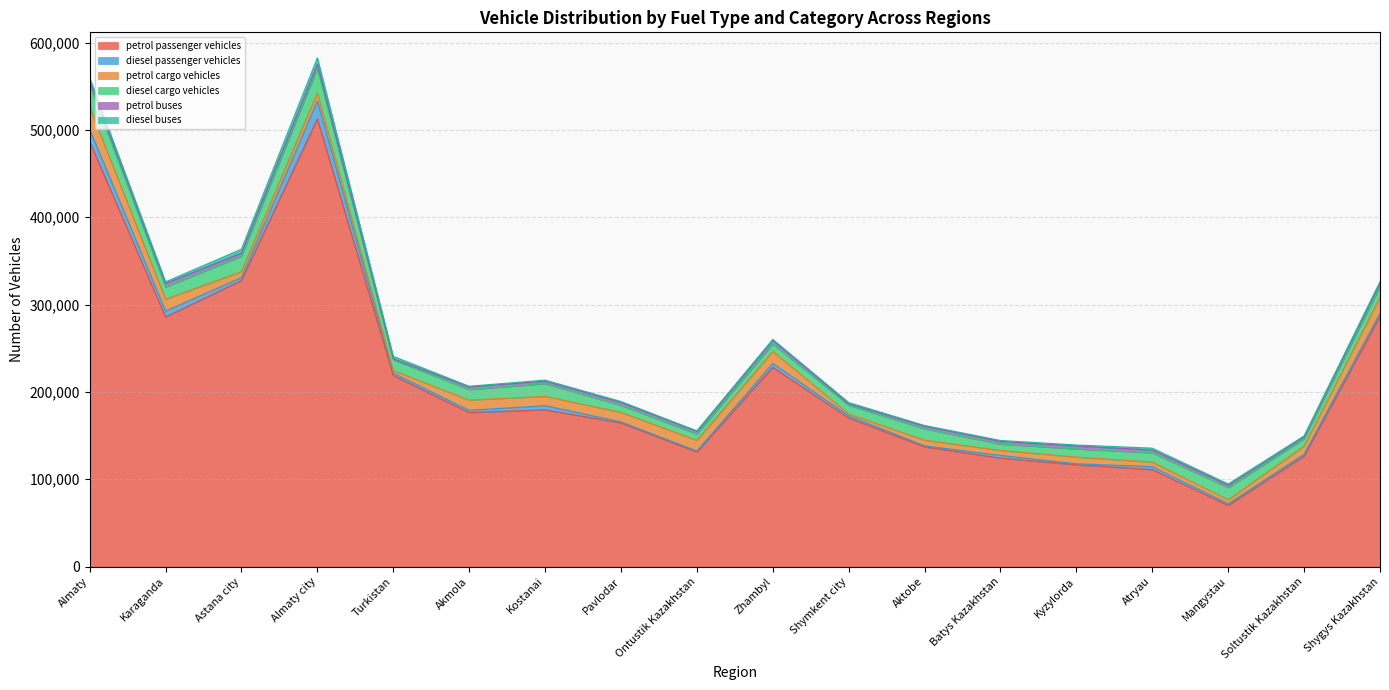

What position from the left is Akmola?

6